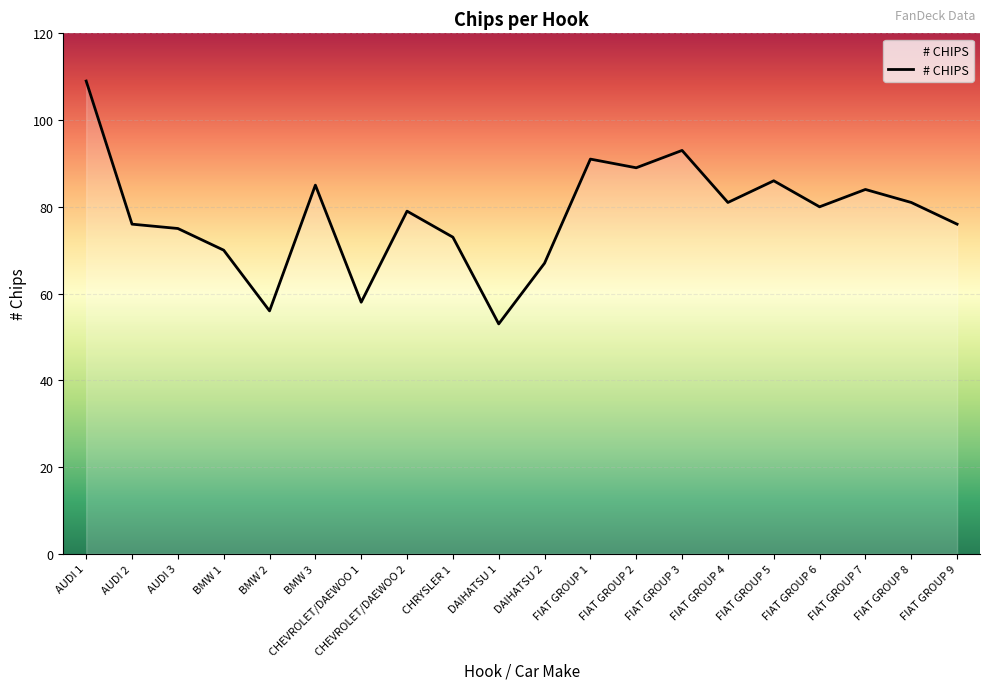

What is the minimum value shown in the chart?

53